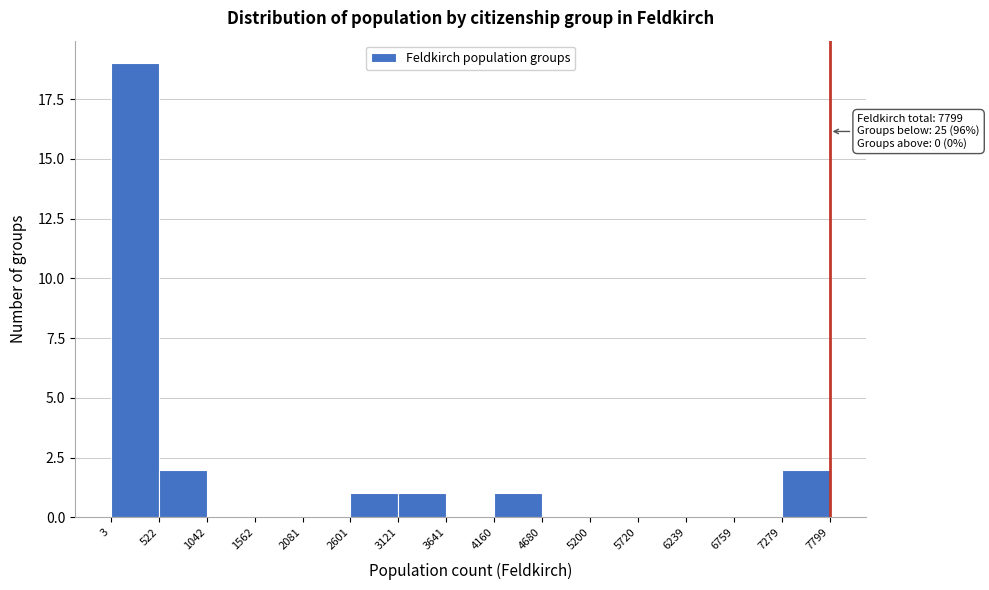

Over which range of the x-axis is the bar tallest?

3 to 522